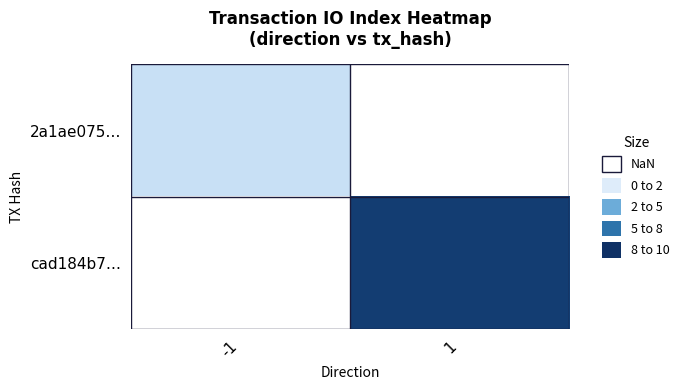

Read the cad184b7… value at 1.

9.0